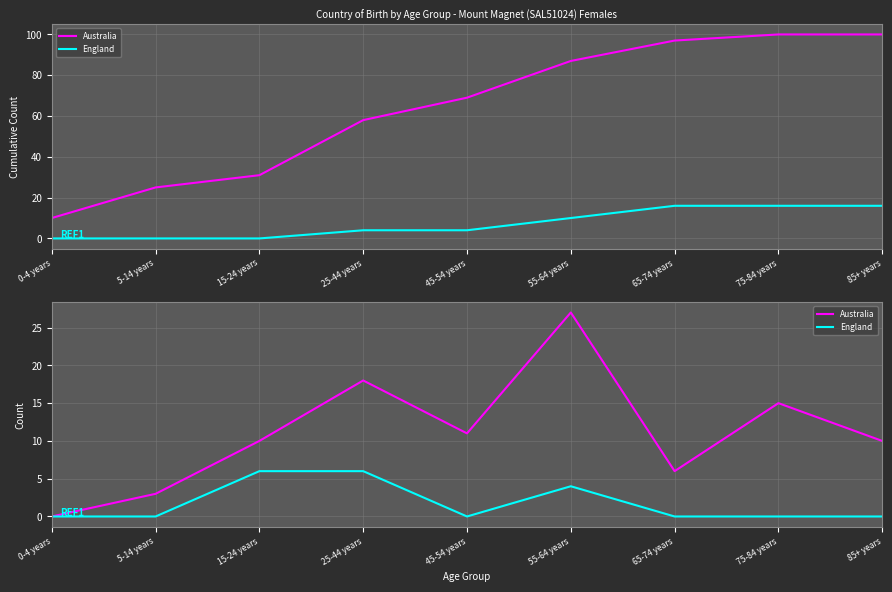

At how many categories does at least one series exceed 17?

2